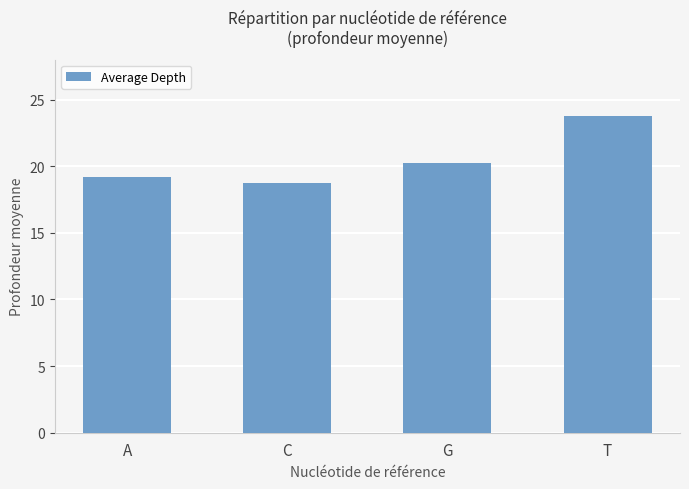

What is the difference between the maximum and minimum values?

5.0